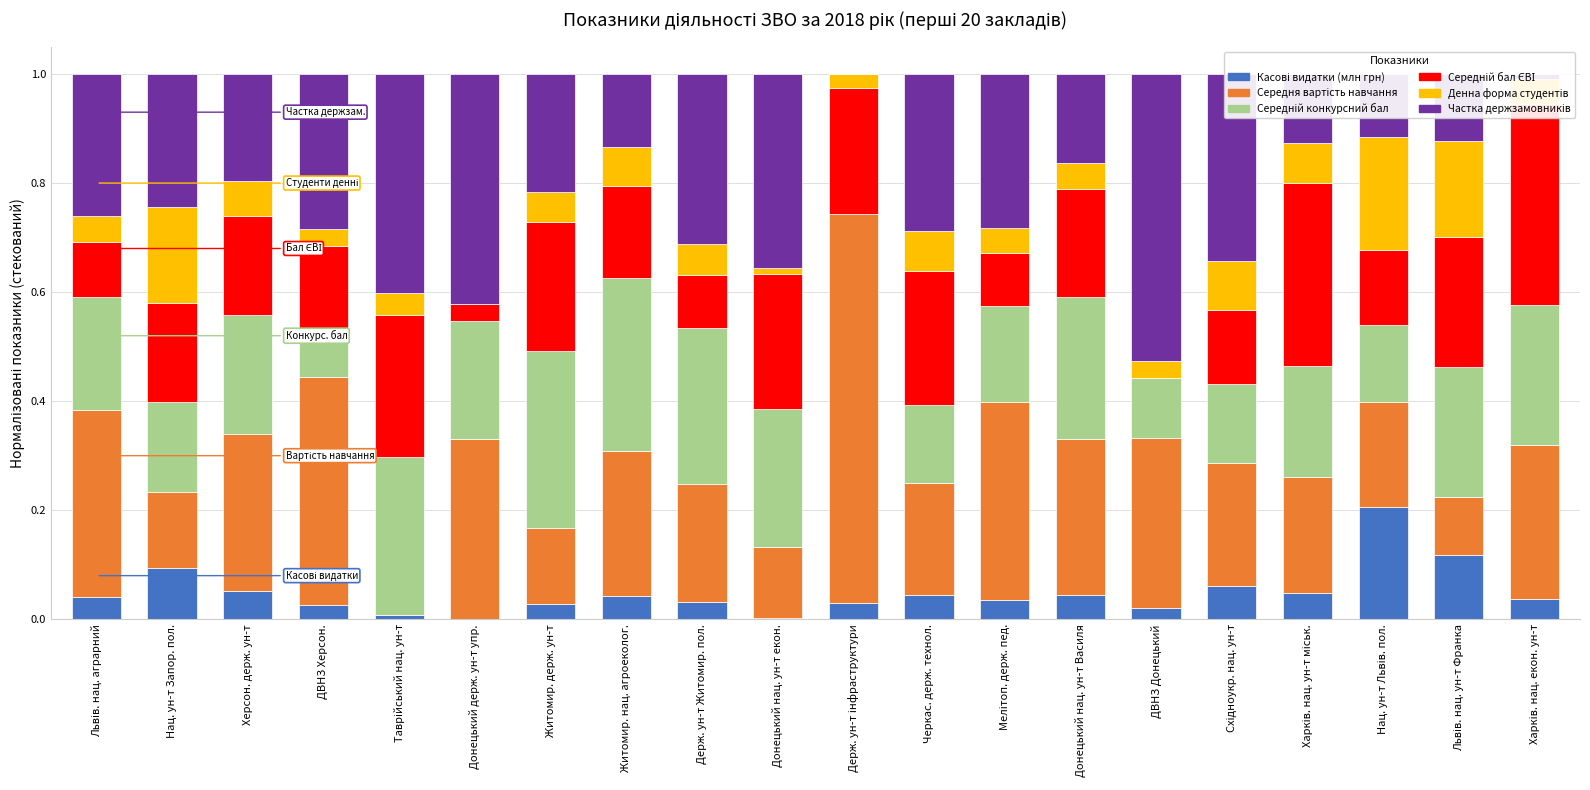

What is the sum of all Денна форма студентів values?

1.4